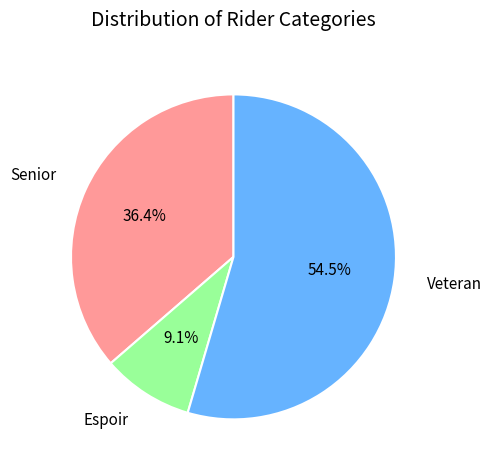

What percentage is NOT represented by Veteran?

45.5%